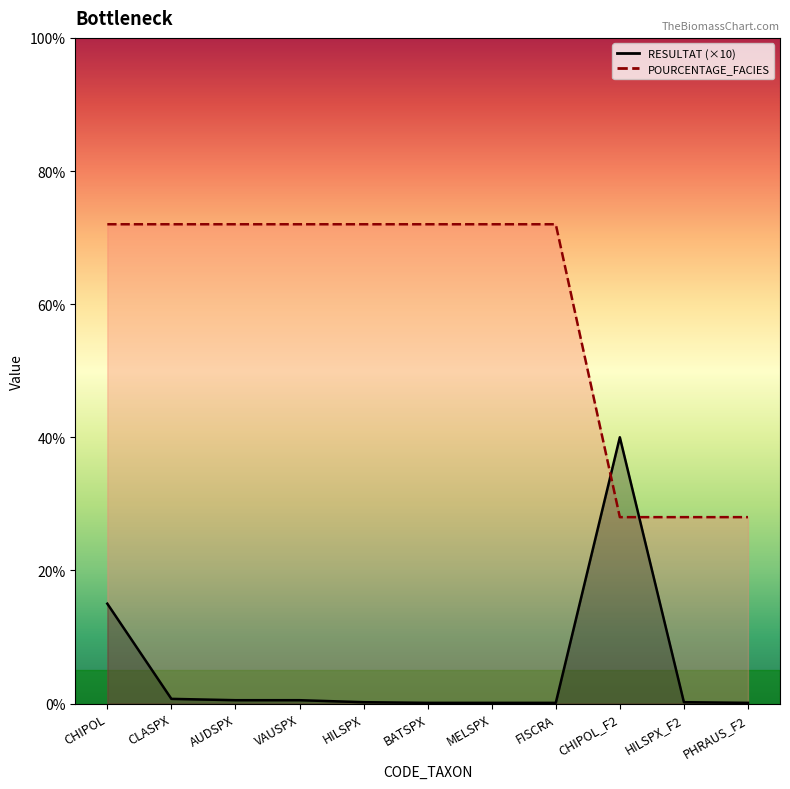

What are all the series names shown in the legend?

RESULTAT, POURCENTAGE_FACIES